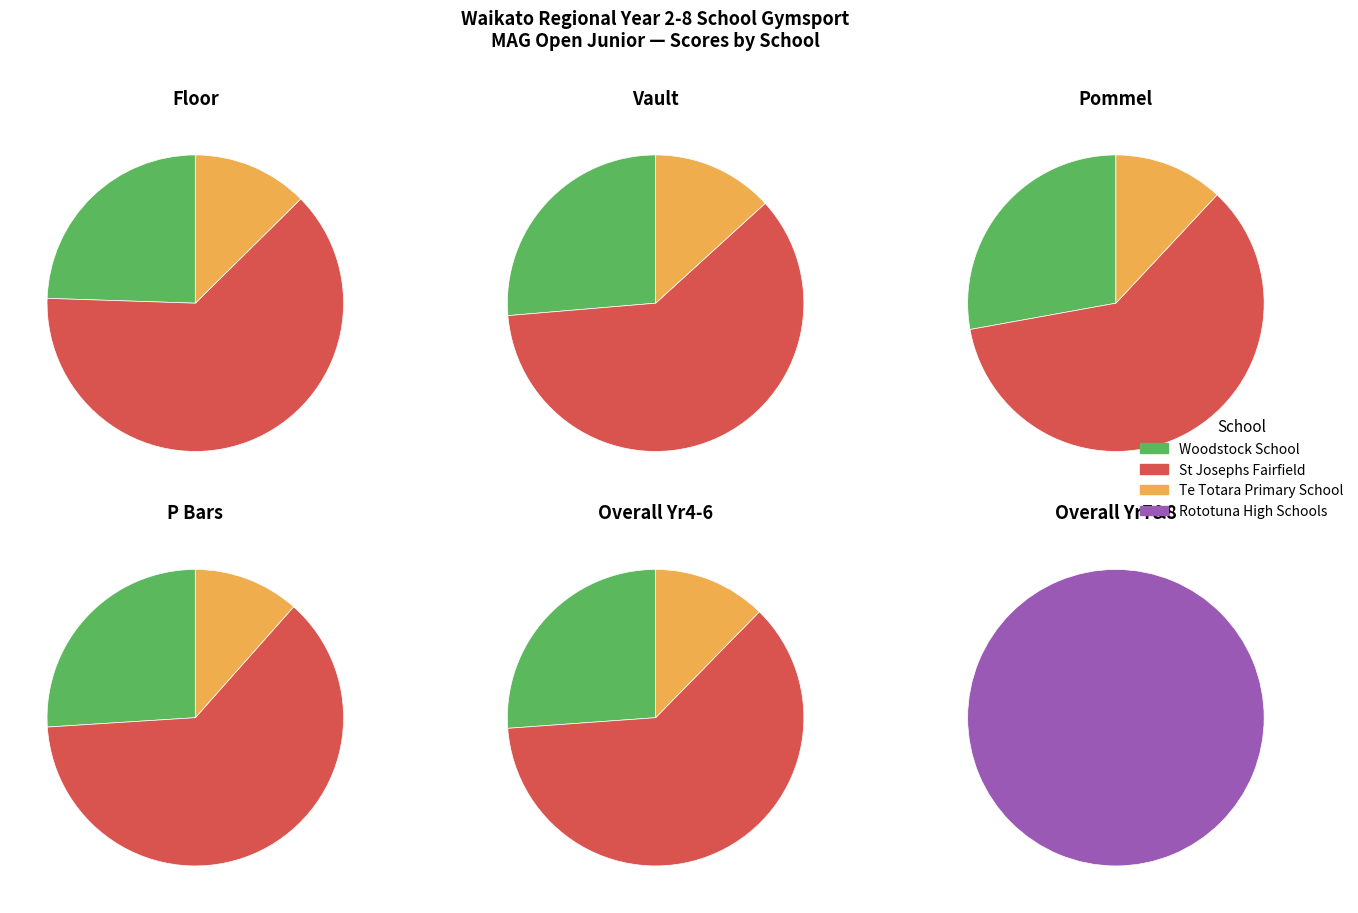

Which series changed the most between Te Totara Primary School and 3?

St Josephs Fairfield